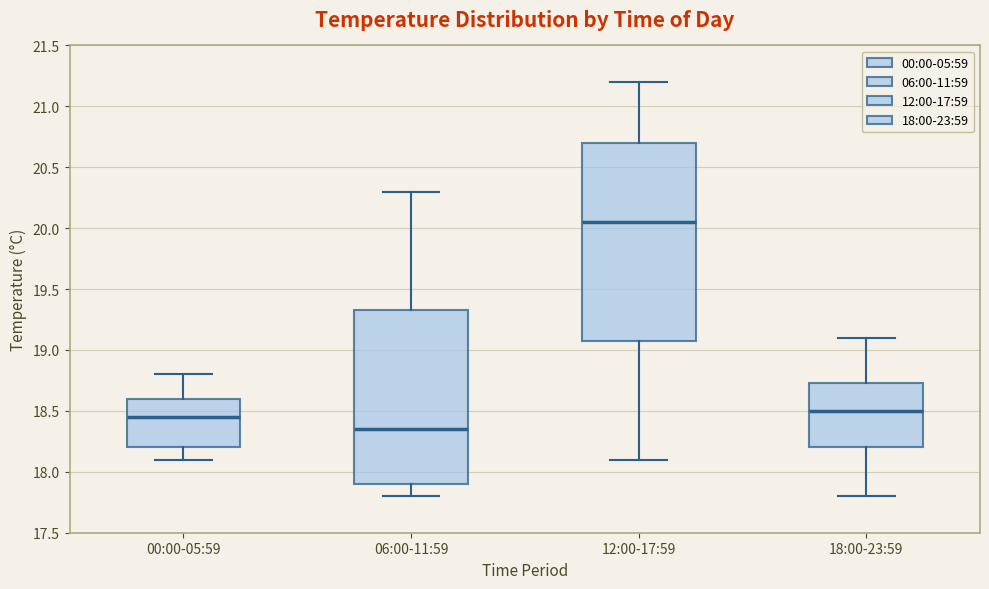

Which box is the tallest, from its lower edge to its upper edge?

12:00-17:59